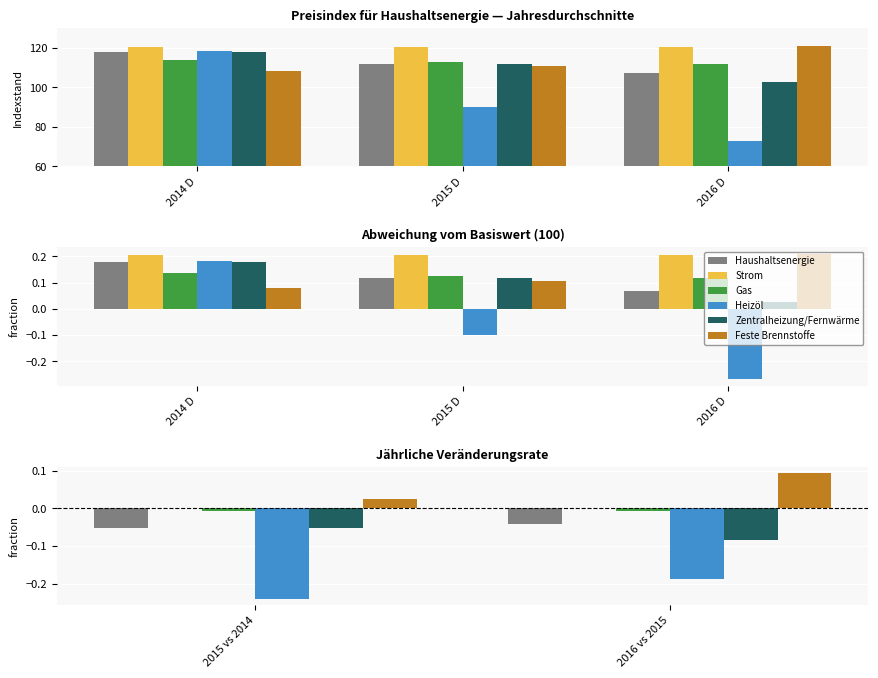

What are all the series names shown in the legend?

Haushaltsenergie, Strom, Gas, Heizöl, Zentralheizung/Fernwärme, Feste Brennstoffe